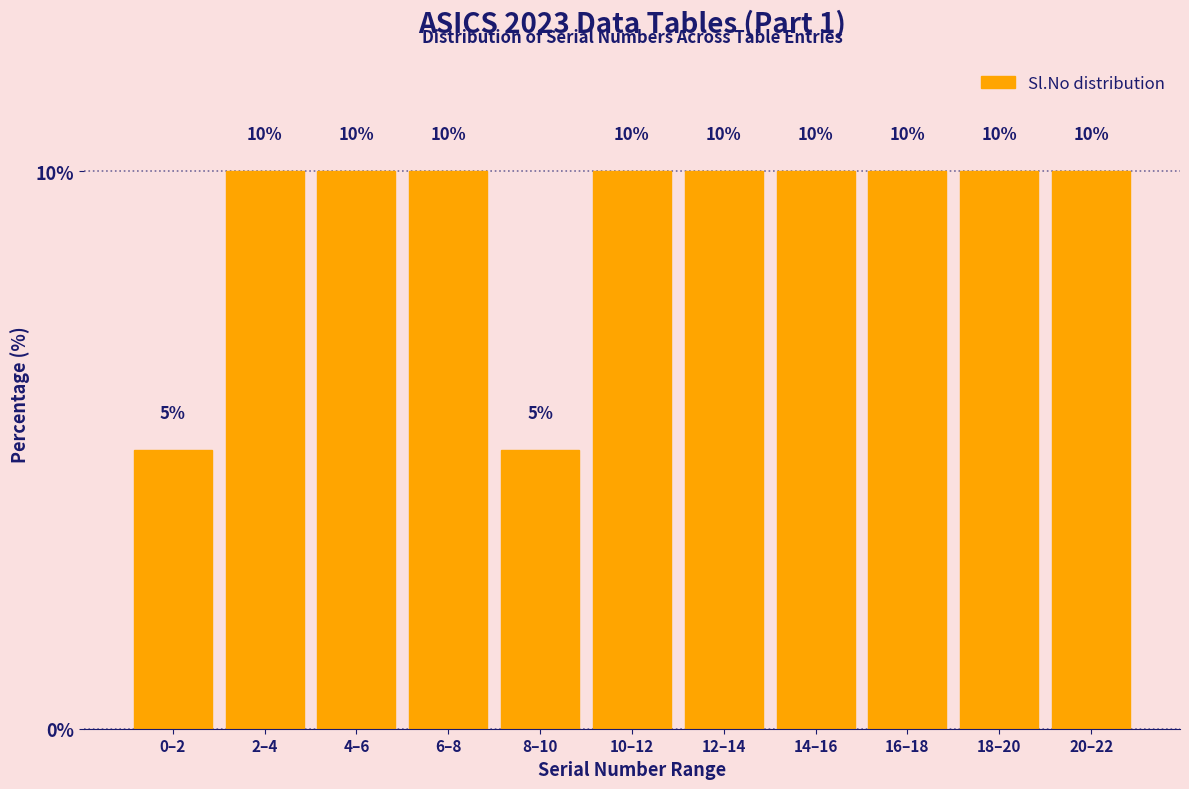

Reading right to left, transcribe all the data shown in this chart.

20–22=10	18–20=10	16–18=10	14–16=10	12–14=10	10–12=10	8–10=5	6–8=10	4–6=10	2–4=10	0–2=5